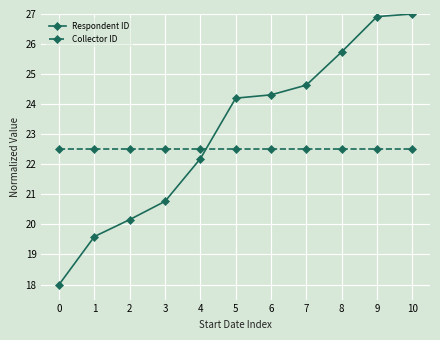

List the series in order of their peak value, highest first.

Respondent ID, Collector ID